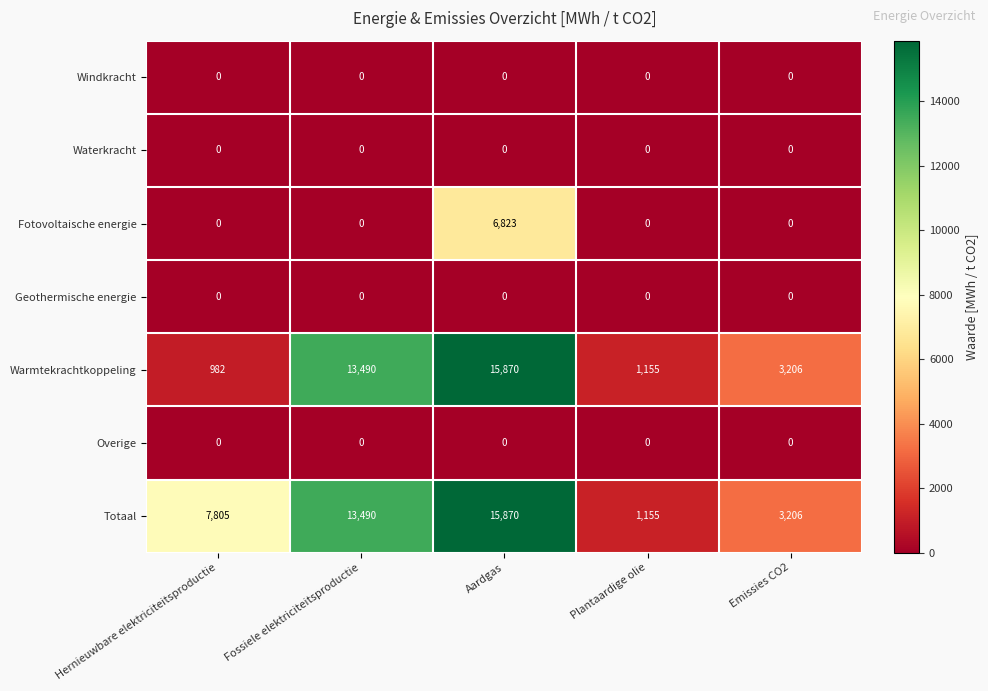

What is the approximate value of Totaal at Emissies CO2?

3206